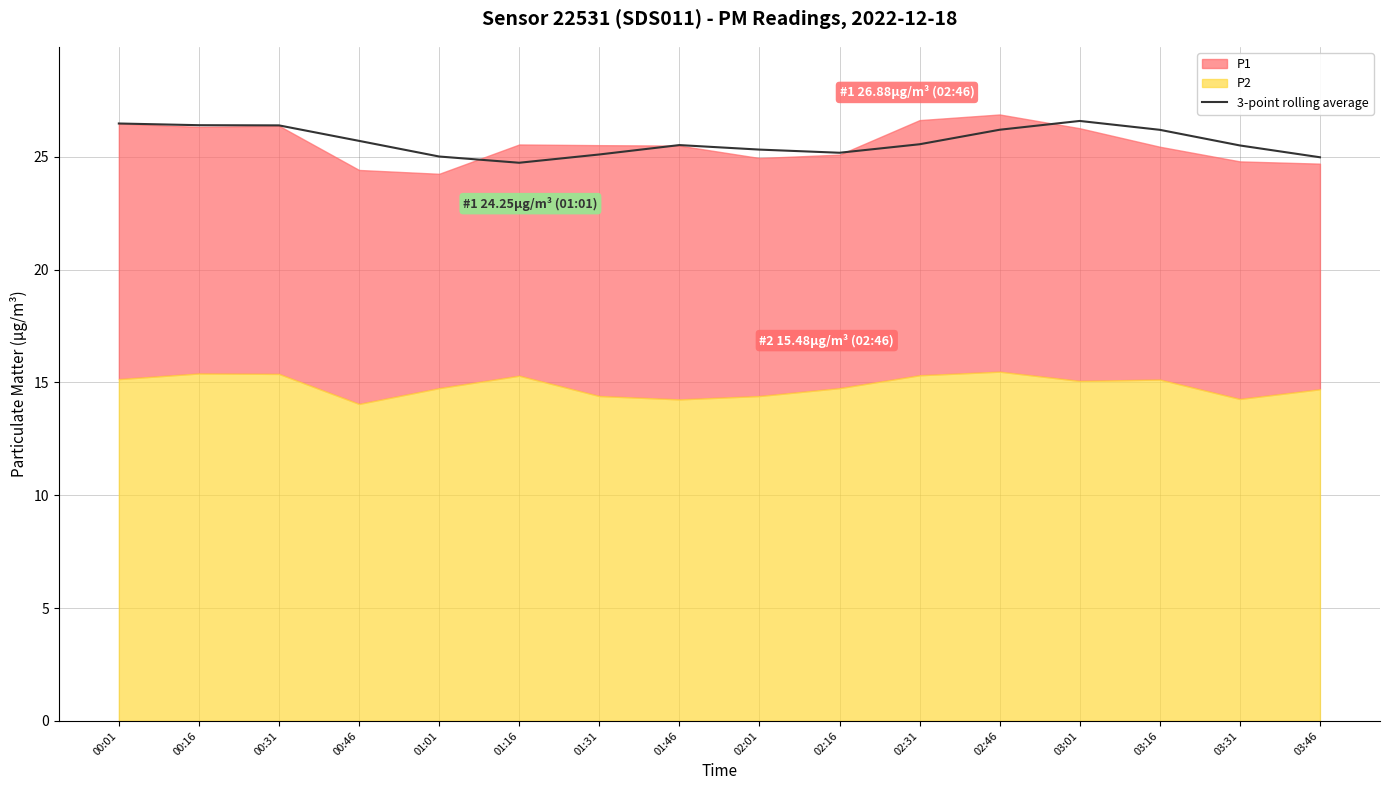

The value at 03:16 is 26.2. True or false?

True